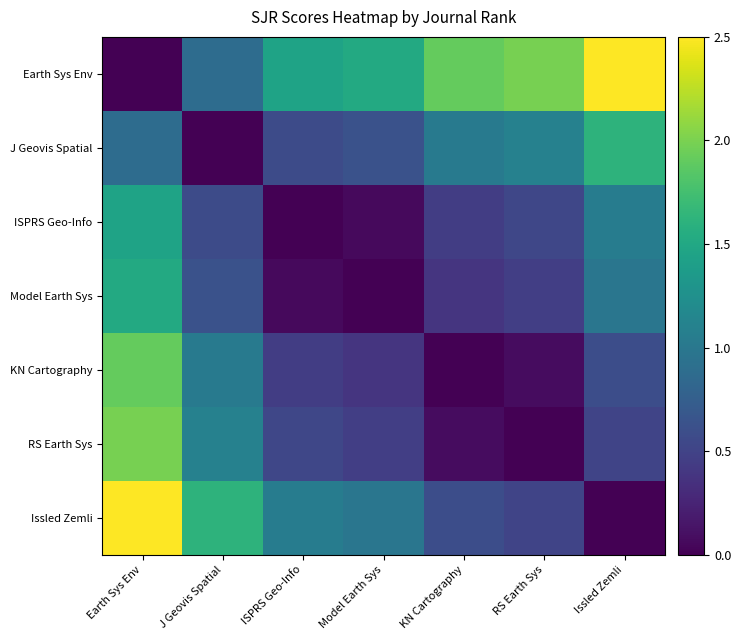

Reading left to right, extract all data points from this chart.

Earth Sys Env: Earth Sys Env=0.0	J Geovis Spatial=0.9	ISPRS Geo-Info=1.5	Model Earth Sys=1.5	KN Cartography=1.9	RS Earth Sys=2.0	Issled Zemli=2.5
J Geovis Spatial: Earth Sys Env=0.9	J Geovis Spatial=0.0	ISPRS Geo-Info=0.6	Model Earth Sys=0.6	KN Cartography=1.0	RS Earth Sys=1.1	Issled Zemli=1.6
ISPRS Geo-Info: Earth Sys Env=1.5	J Geovis Spatial=0.6	ISPRS Geo-Info=0.0	Model Earth Sys=0.1	KN Cartography=0.4	RS Earth Sys=0.5	Issled Zemli=1.0
Model Earth Sys: Earth Sys Env=1.5	J Geovis Spatial=0.6	ISPRS Geo-Info=0.1	Model Earth Sys=0.0	KN Cartography=0.4	RS Earth Sys=0.5	Issled Zemli=1.0
KN Cartography: Earth Sys Env=1.9	J Geovis Spatial=1.0	ISPRS Geo-Info=0.4	Model Earth Sys=0.4	KN Cartography=0.0	RS Earth Sys=0.1	Issled Zemli=0.6
RS Earth Sys: Earth Sys Env=2.0	J Geovis Spatial=1.1	ISPRS Geo-Info=0.5	Model Earth Sys=0.5	KN Cartography=0.1	RS Earth Sys=0.0	Issled Zemli=0.5
Issled Zemli: Earth Sys Env=2.5	J Geovis Spatial=1.6	ISPRS Geo-Info=1.0	Model Earth Sys=1.0	KN Cartography=0.6	RS Earth Sys=0.5	Issled Zemli=0.0